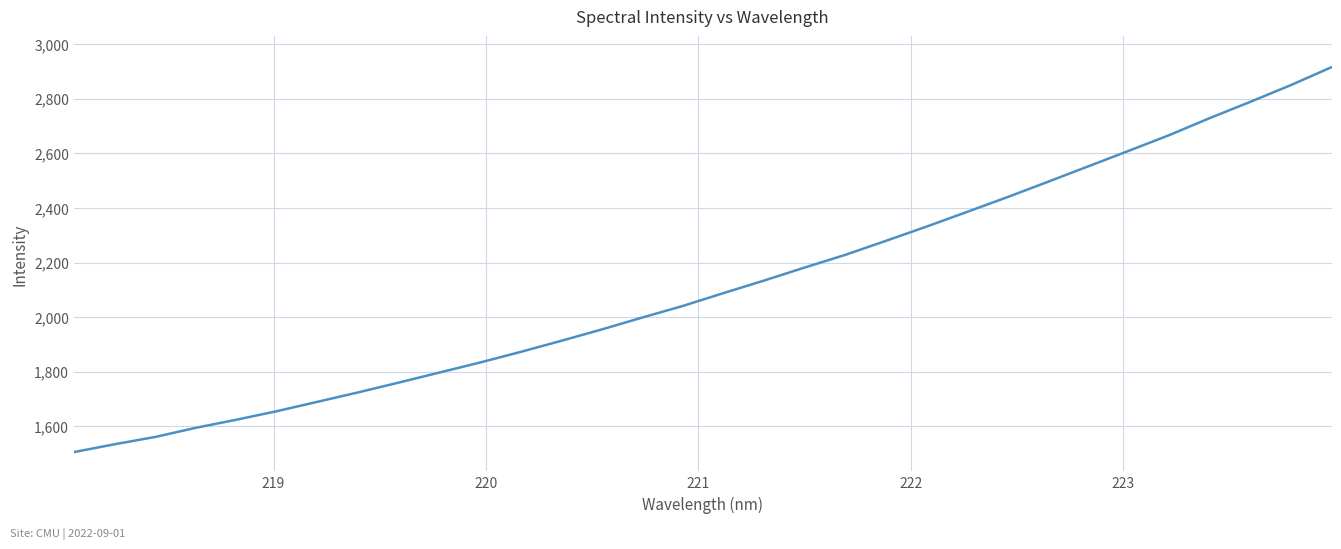

What is the maximum value shown in the chart?

2915.4